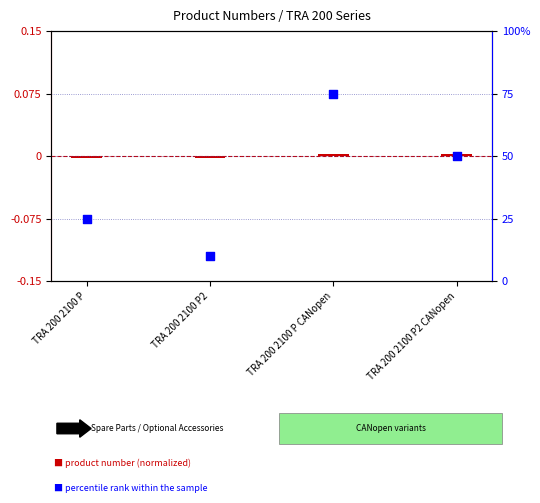

Which series has the widest spread of Y values?

percentile rank within the sample